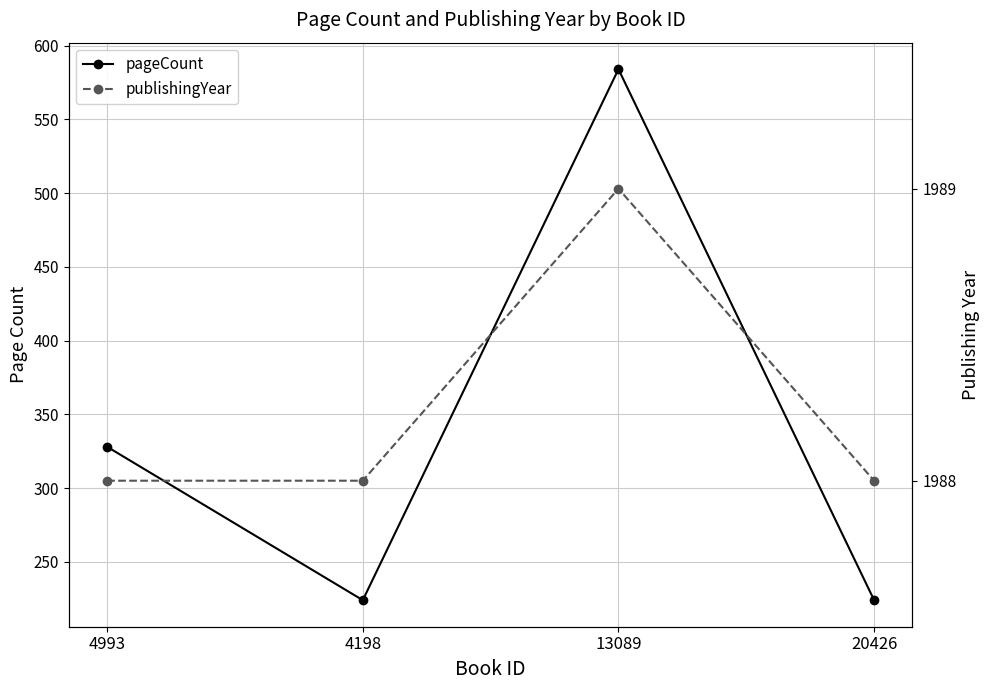

At which category is the sum across all series the highest?

13089